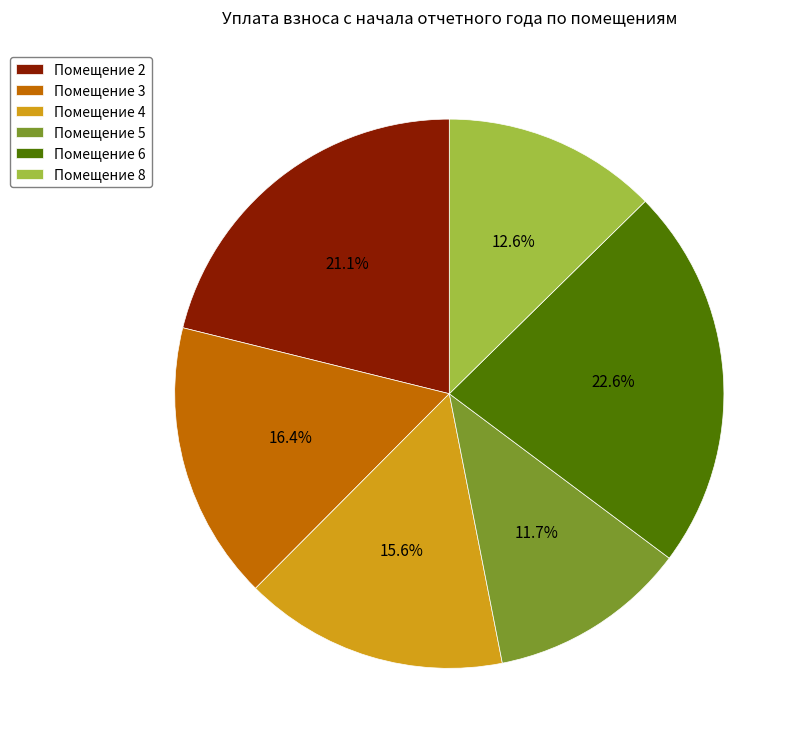

Which slice is the largest?

Помещение 6